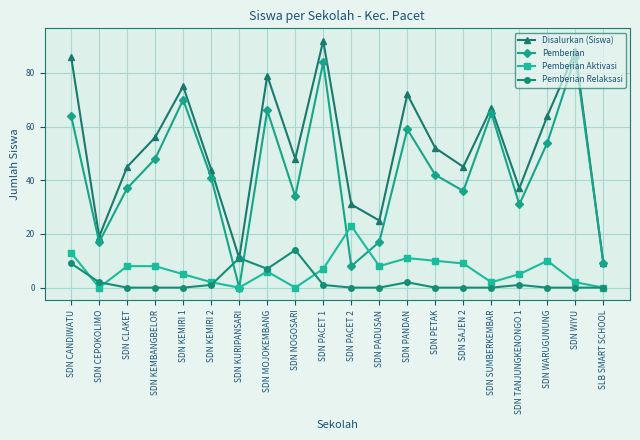

What is the maximum value shown in the chart?

92